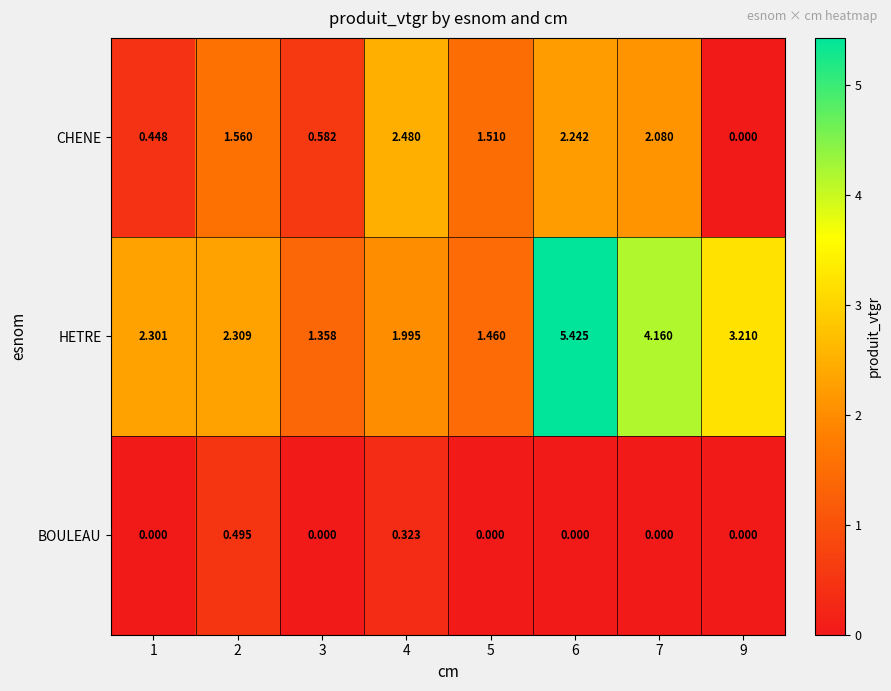

Is the value of HETRE at 6 greater than the value of CHENE at 9?

Yes